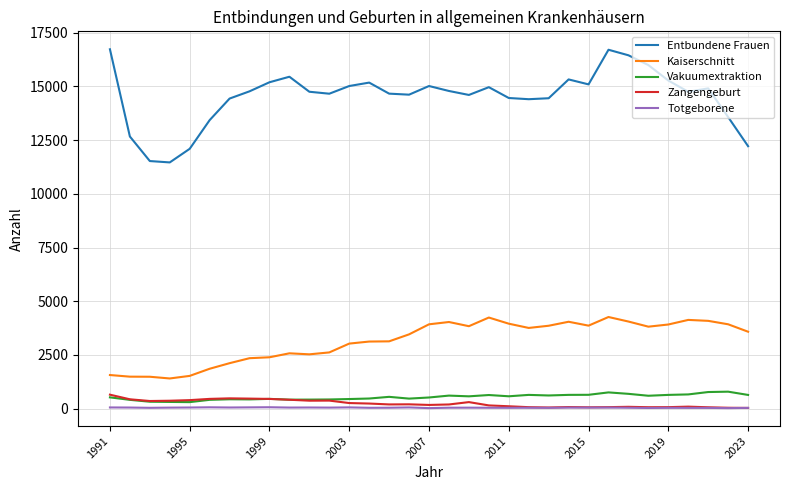

Which series has the largest range (max minus min)?

Entbundene Frauen